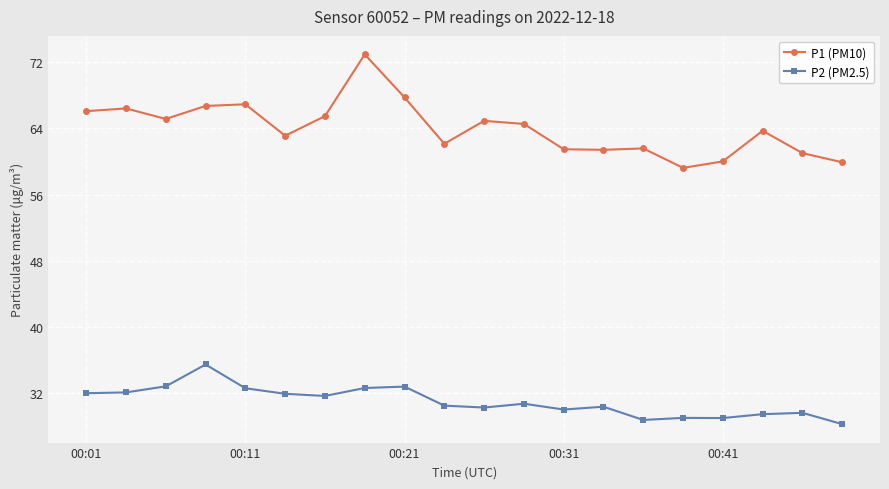

What is the difference between the maximum and minimum values in the P1 (PM10) series?

13.7